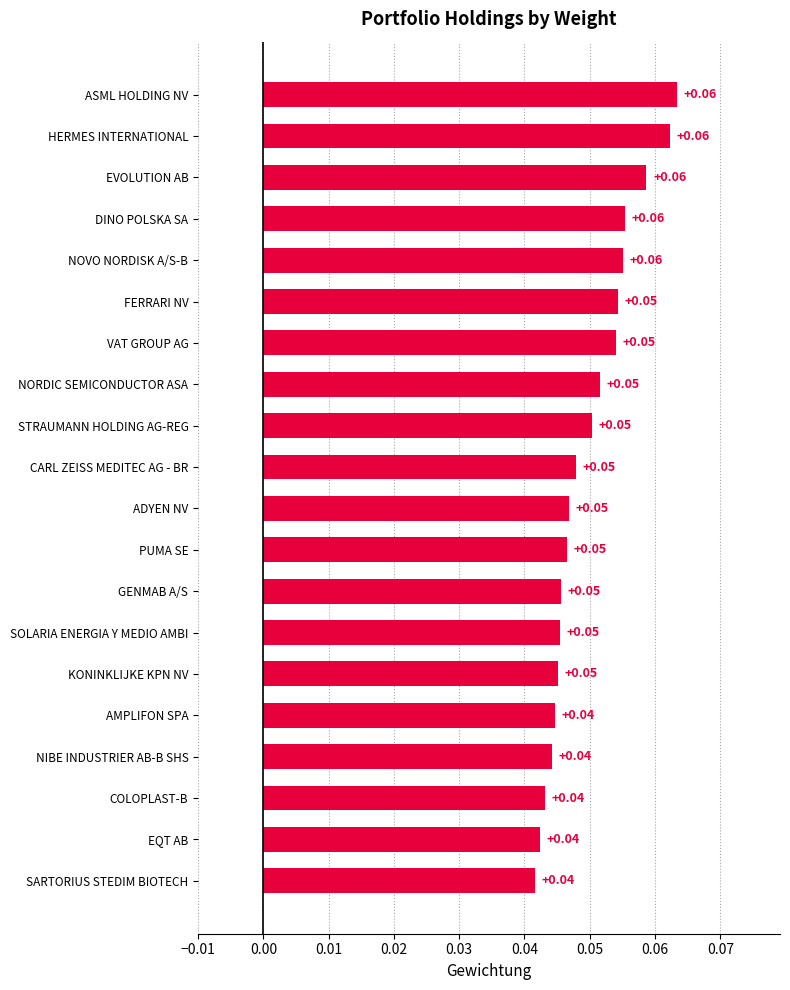

What is the label of the 19th bar from the top?

EQT AB